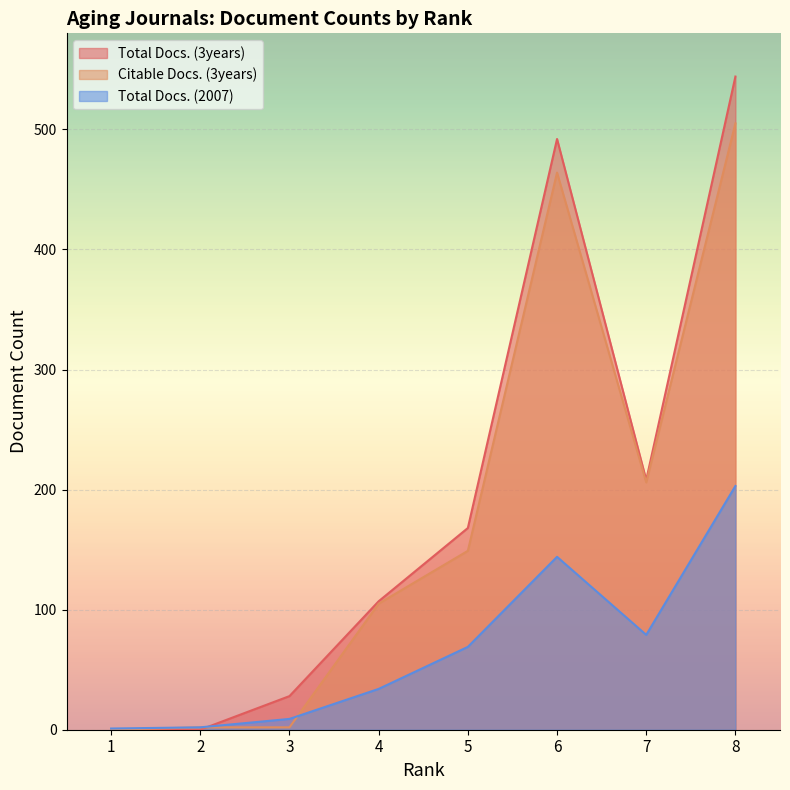

In Total Docs. (2007), how many points are lower than both neighbors (excluding endpoints)?

1